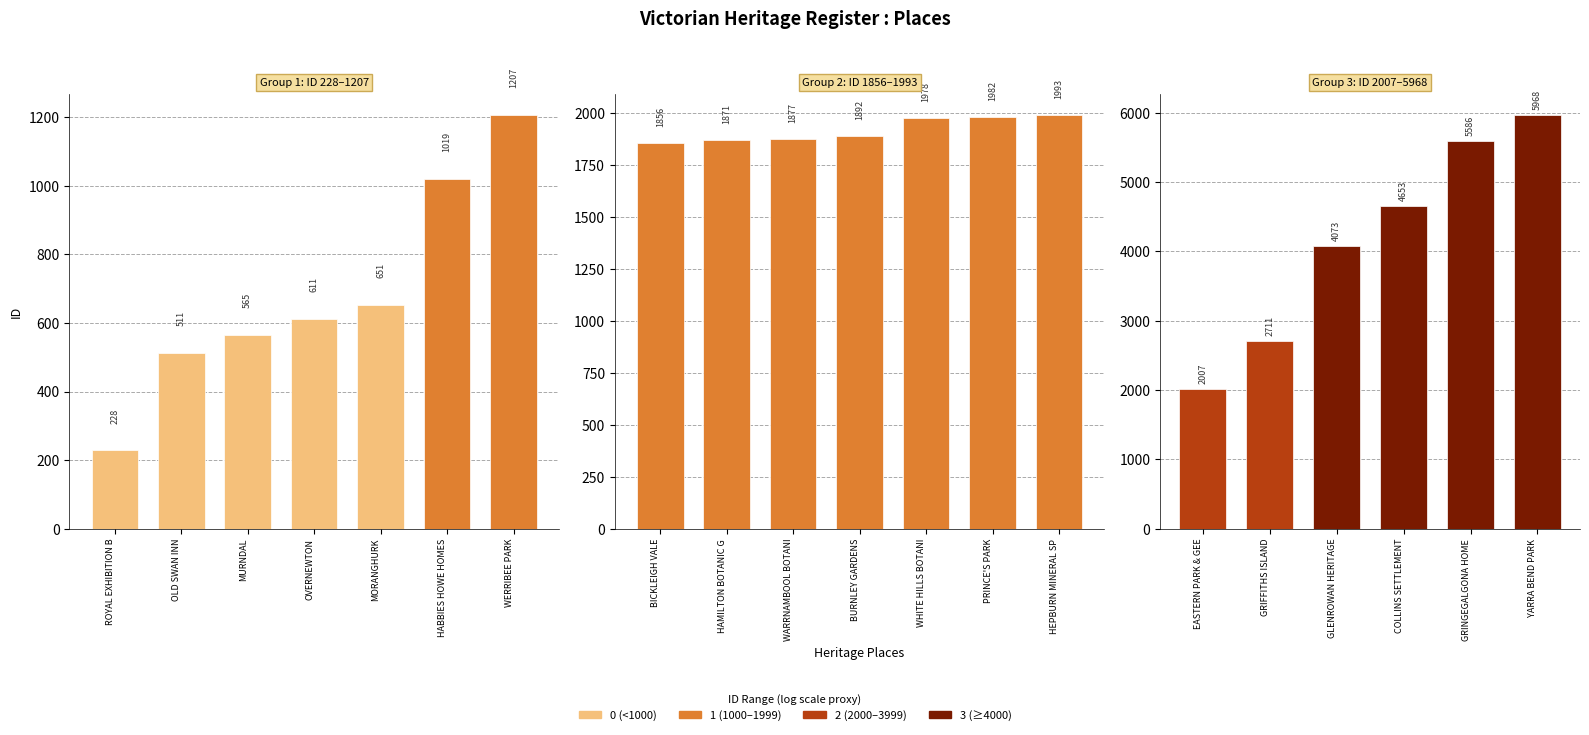

Between EASTERN PARK & GEE and GRIFFITHS ISLAND, which is larger?

GRIFFITHS ISLAND